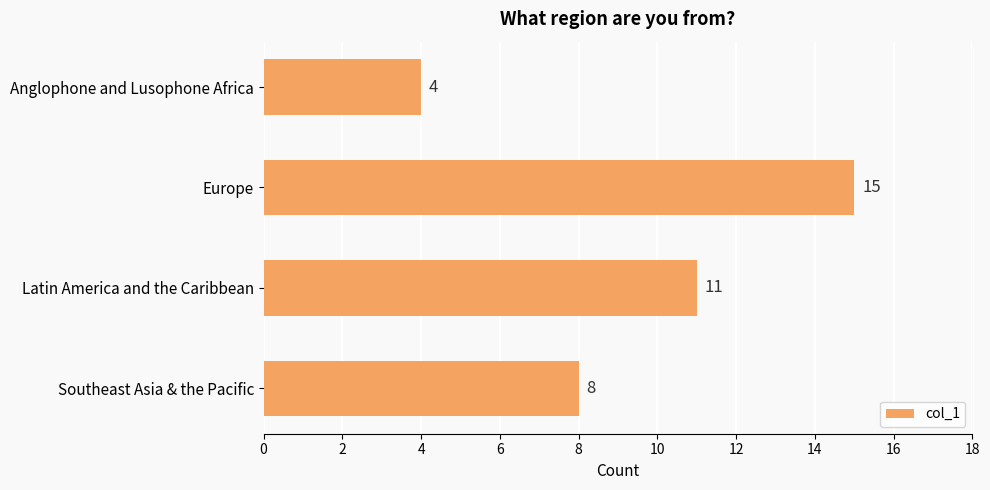

At which label is the value closest to 9?

Southeast Asia & the Pacific